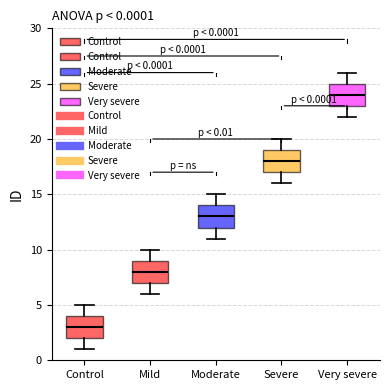

Which box's median line is the lowest?

Control